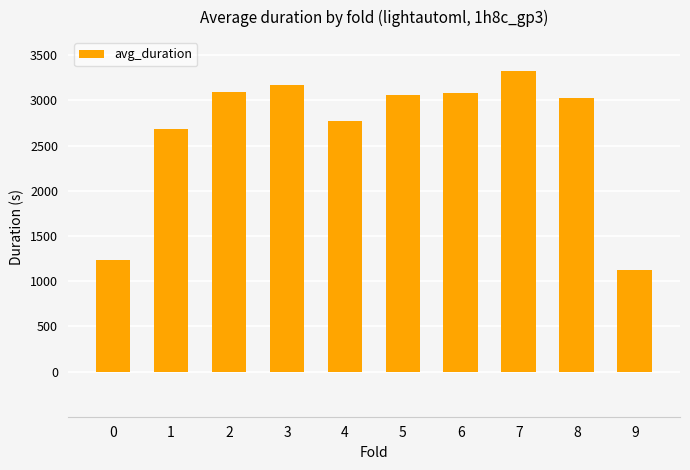

What is the difference between the values at 6 and 3?

92.8